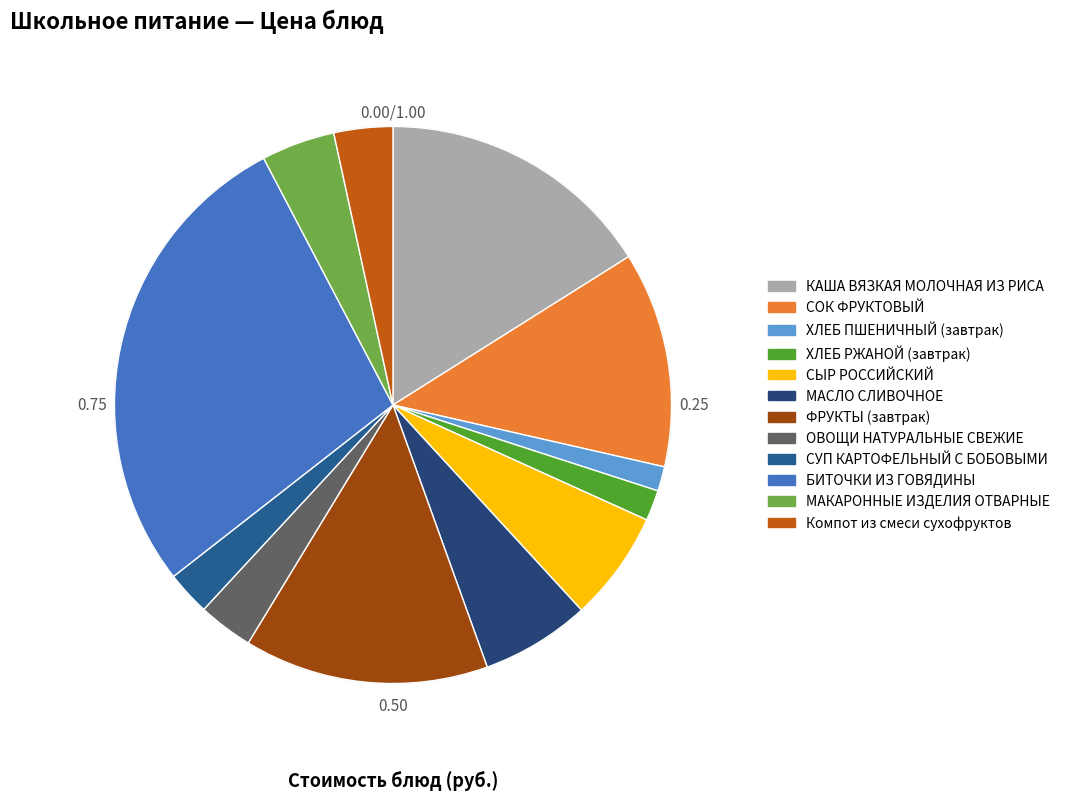

To the nearest percent, what is the difference between the largest and smallest slice percentages?

26%